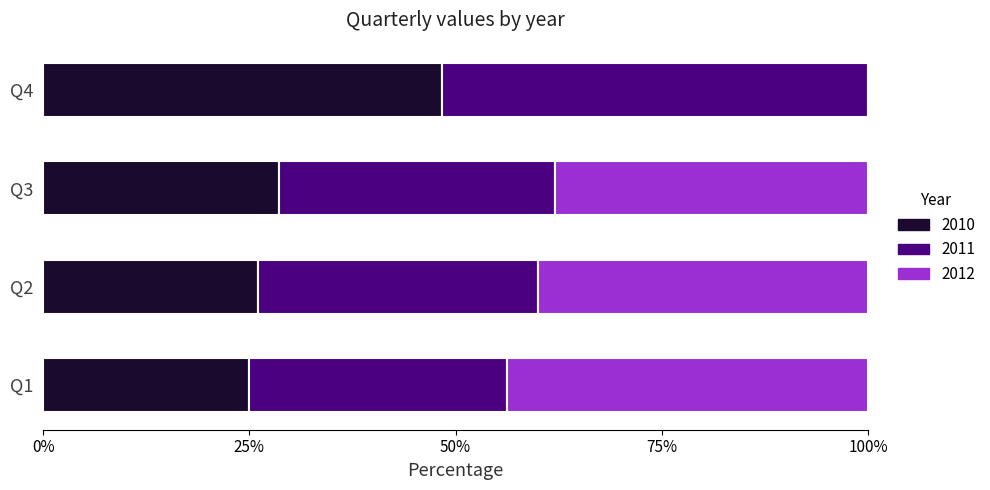

At which label does 2010 reach its peak?

Q4